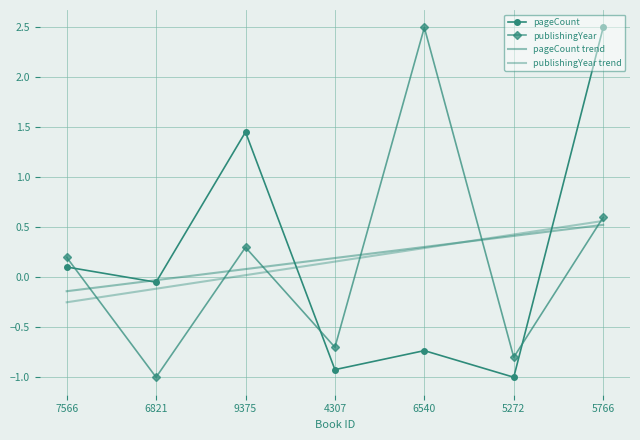

How many data points in pageCount are less than 0?

4